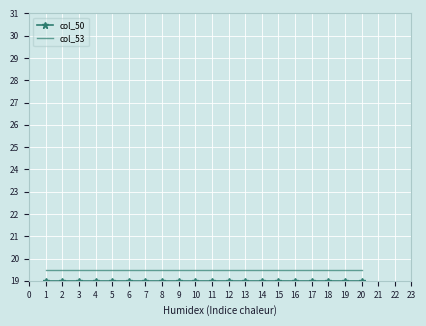

What is the greatest value displayed?

19.5